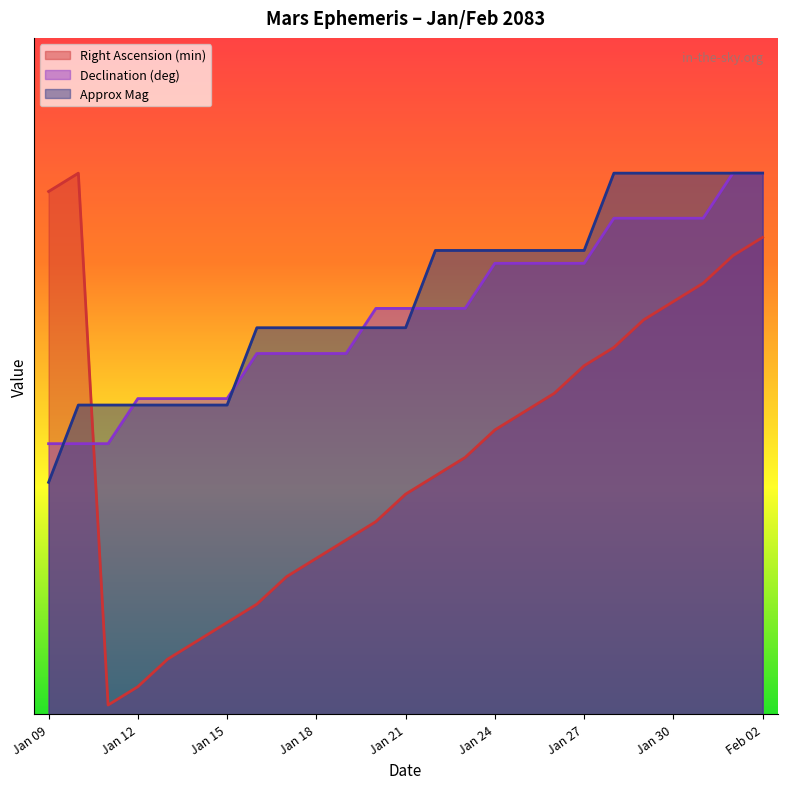

Reading left to right, transcribe all the data shown in this chart.

Right Ascension (min): 11.6	12.0	0.2	0.6	1.2	1.6	2.0	2.4	3.1	3.5	3.9	4.3	4.9	5.3	5.7	6.3	6.7	7.1	7.7	8.1	8.7	9.2	9.6	10.2	10.6
Declination (deg): 6.0	6.0	6.0	7.0	7.0	7.0	7.0	8.0	8.0	8.0	8.0	9.0	9.0	9.0	9.0	10.0	10.0	10.0	10.0	11.0	11.0	11.0	11.0	12.0	12.0
Approx Mag: 5.1	6.9	6.9	6.9	6.9	6.9	6.9	8.6	8.6	8.6	8.6	8.6	8.6	10.3	10.3	10.3	10.3	10.3	10.3	12.0	12.0	12.0	12.0	12.0	12.0